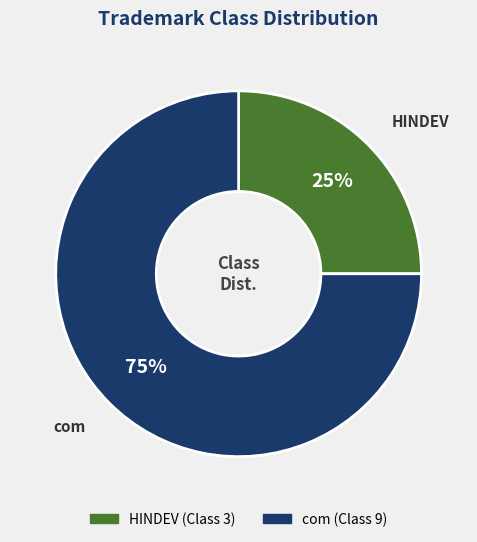

How many segments does this pie chart have?

2